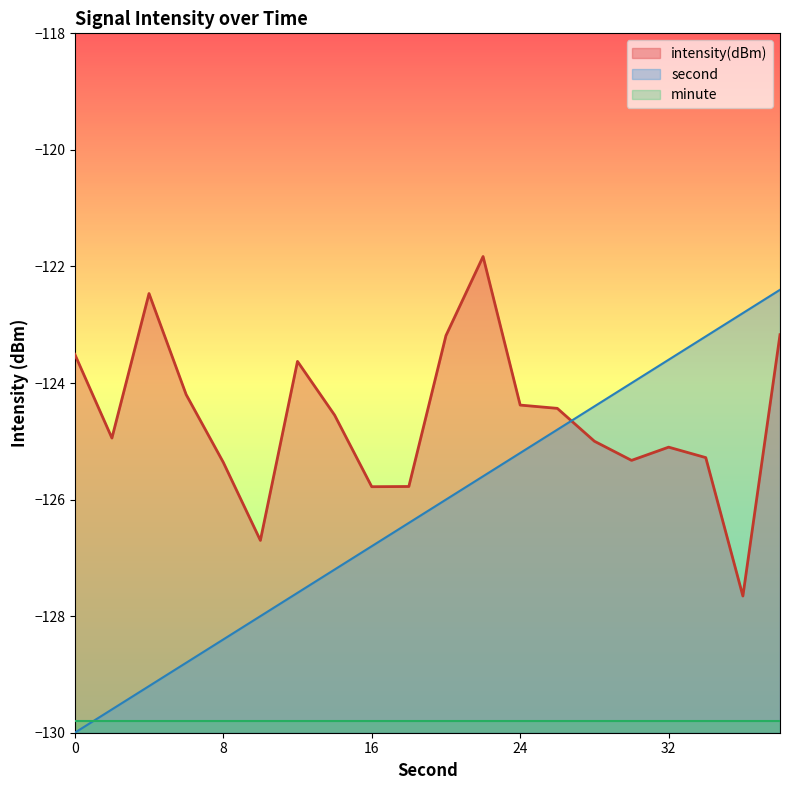

How many series are shown in this chart?

3